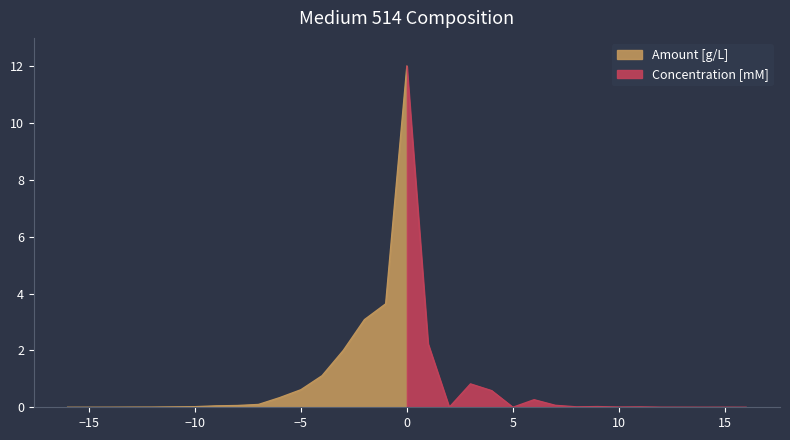

In Concentration [mM], how many points are higher than both neighbors (excluding endpoints)?

5